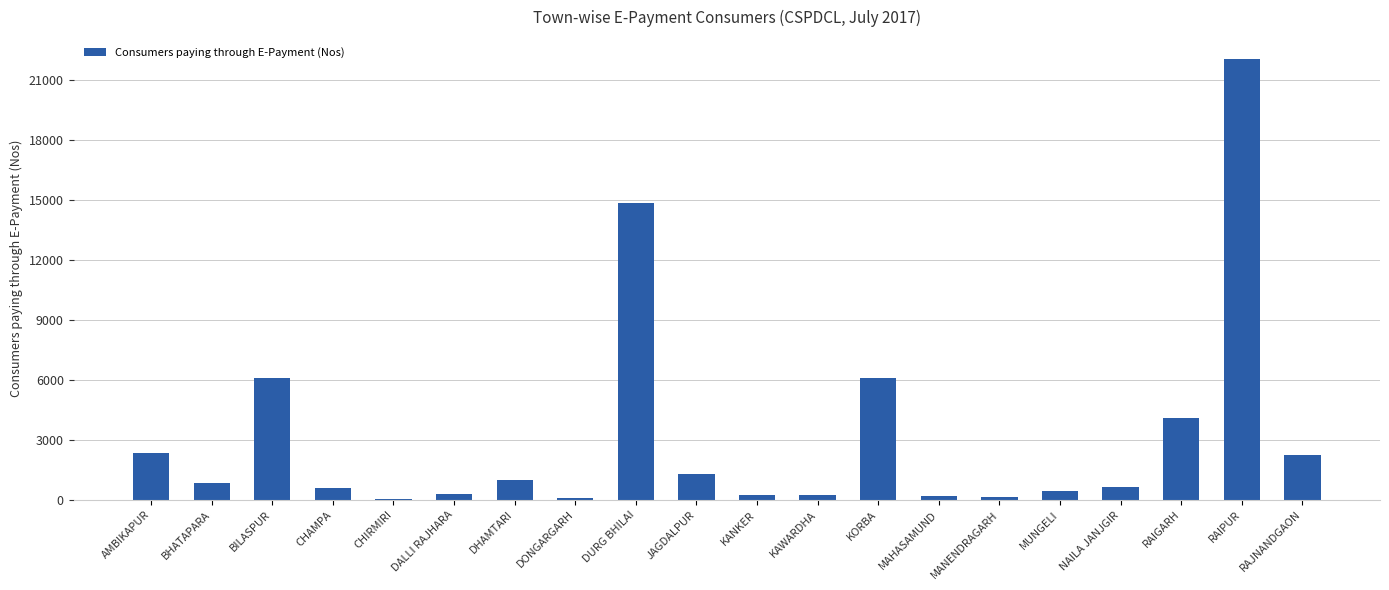

What is the maximum value shown in the chart?

22062